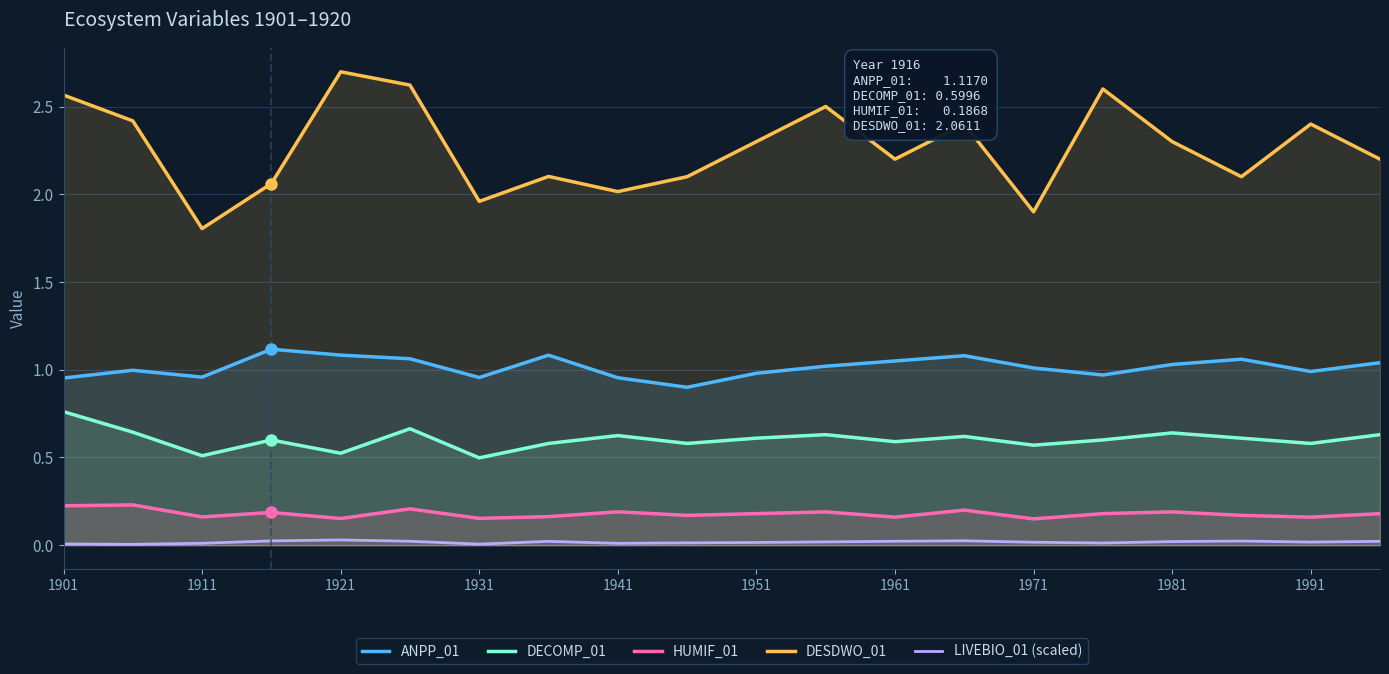

Which series has the largest total across all categories?

DESDWO_01